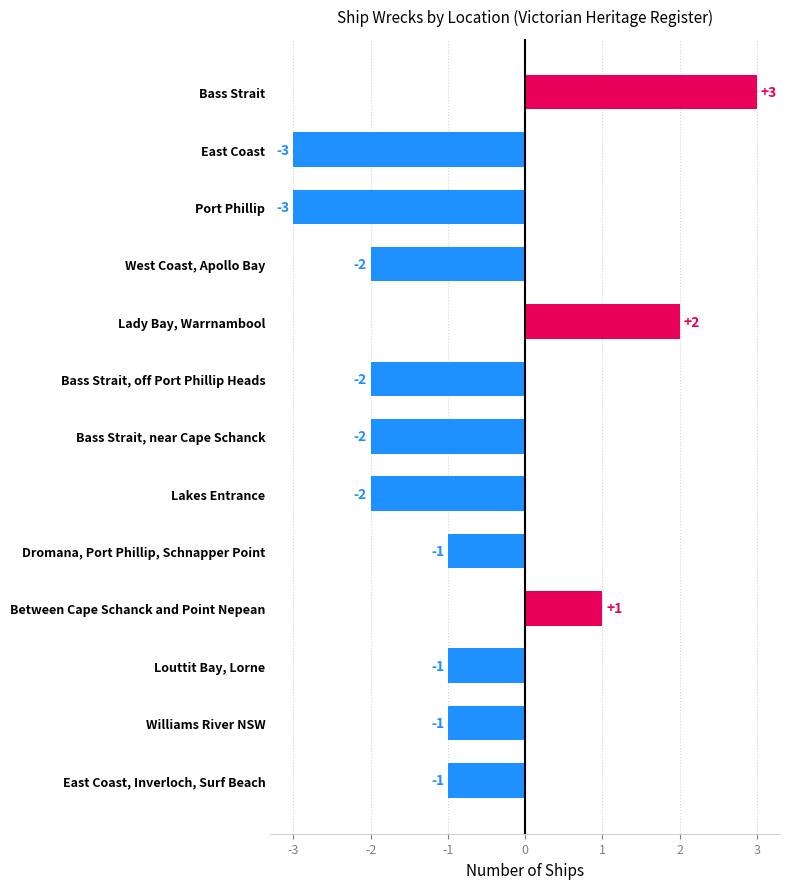

What is the average value?

-1